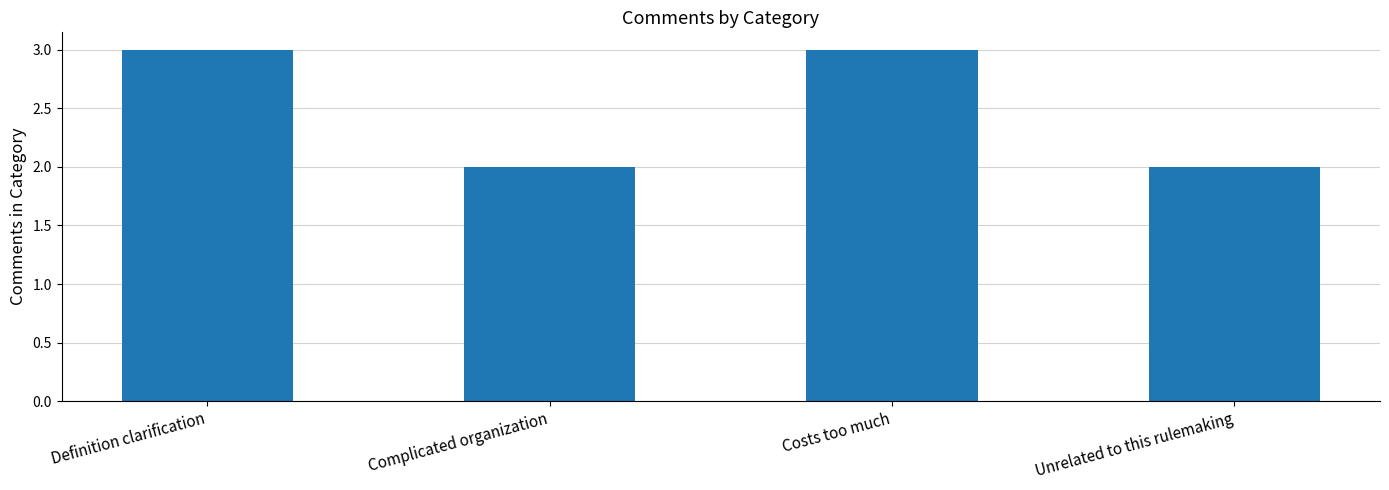

Reading left to right, transcribe all the data shown in this chart.

Definition clarification=3	Complicated organization=2	Costs too much=3	Unrelated to this rulemaking=2